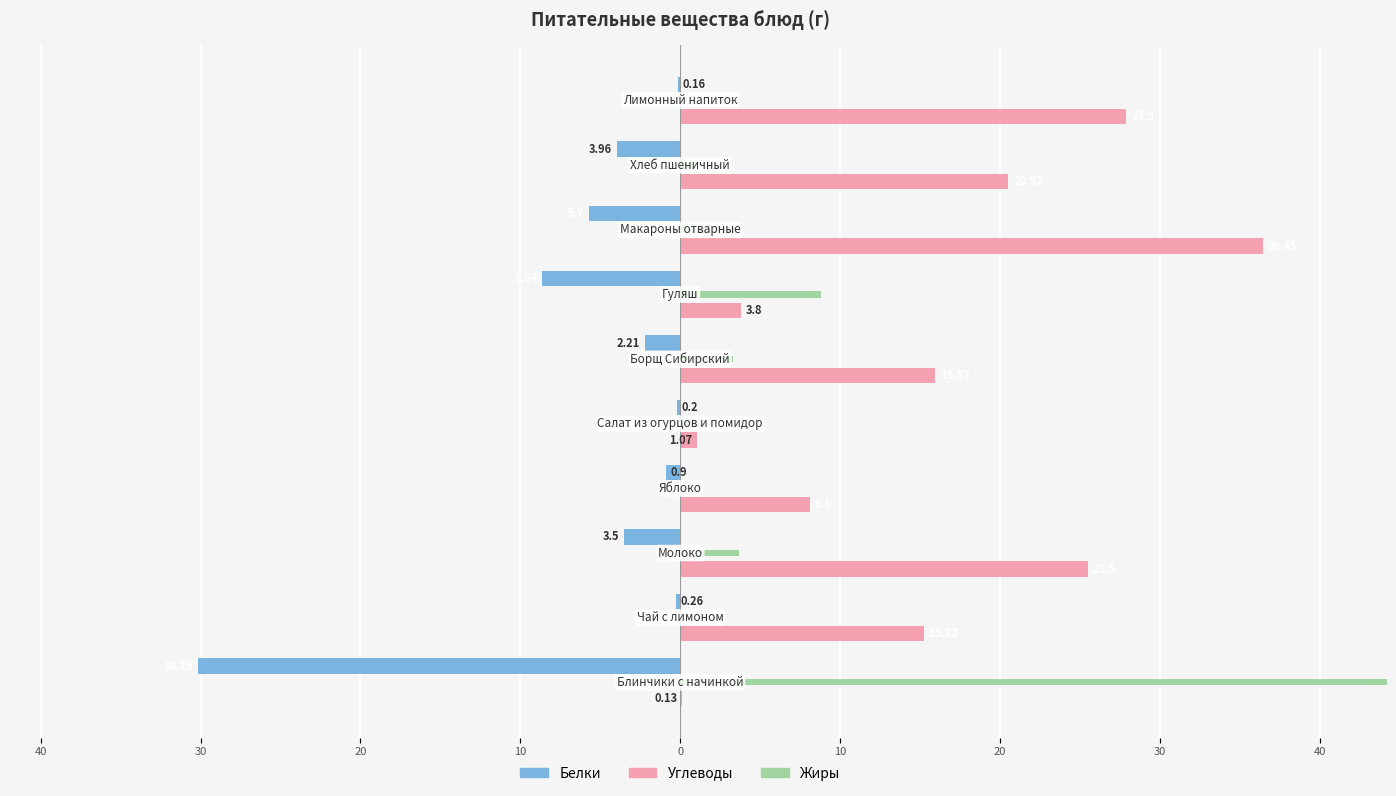

How many bars are there in total?

30